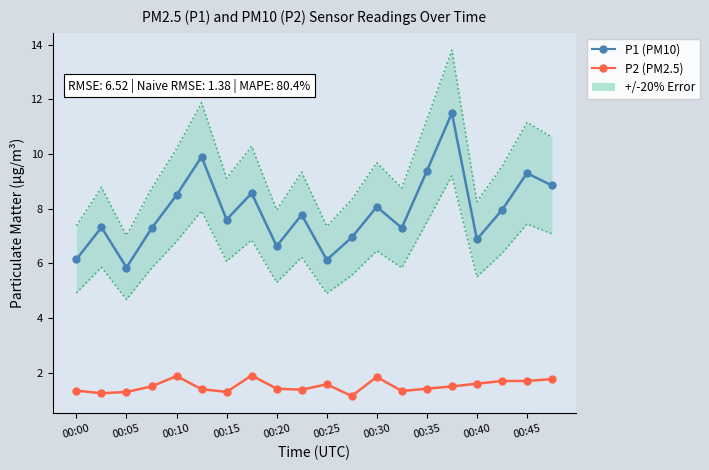

What are all the series names shown in the legend?

P1 (PM10), P2 (PM2.5)